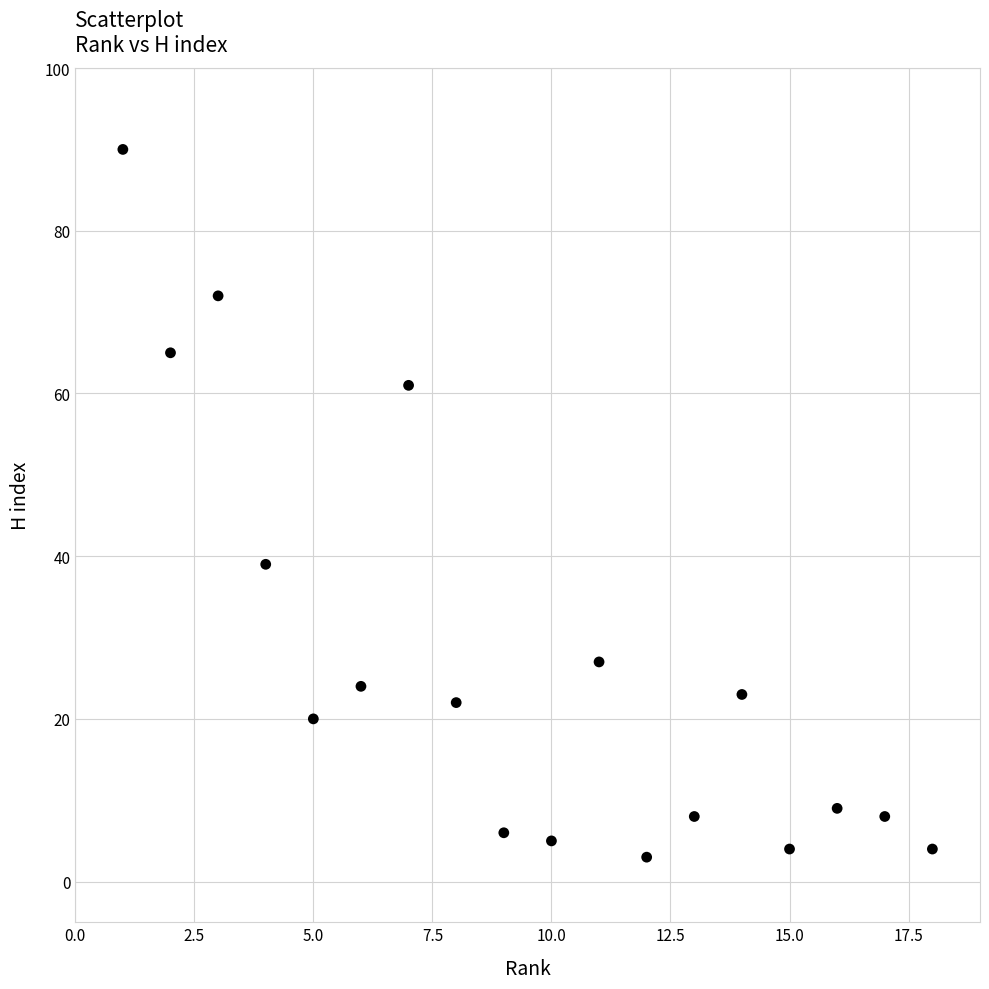

What Y value in the scatter plot is closest to 46?

39